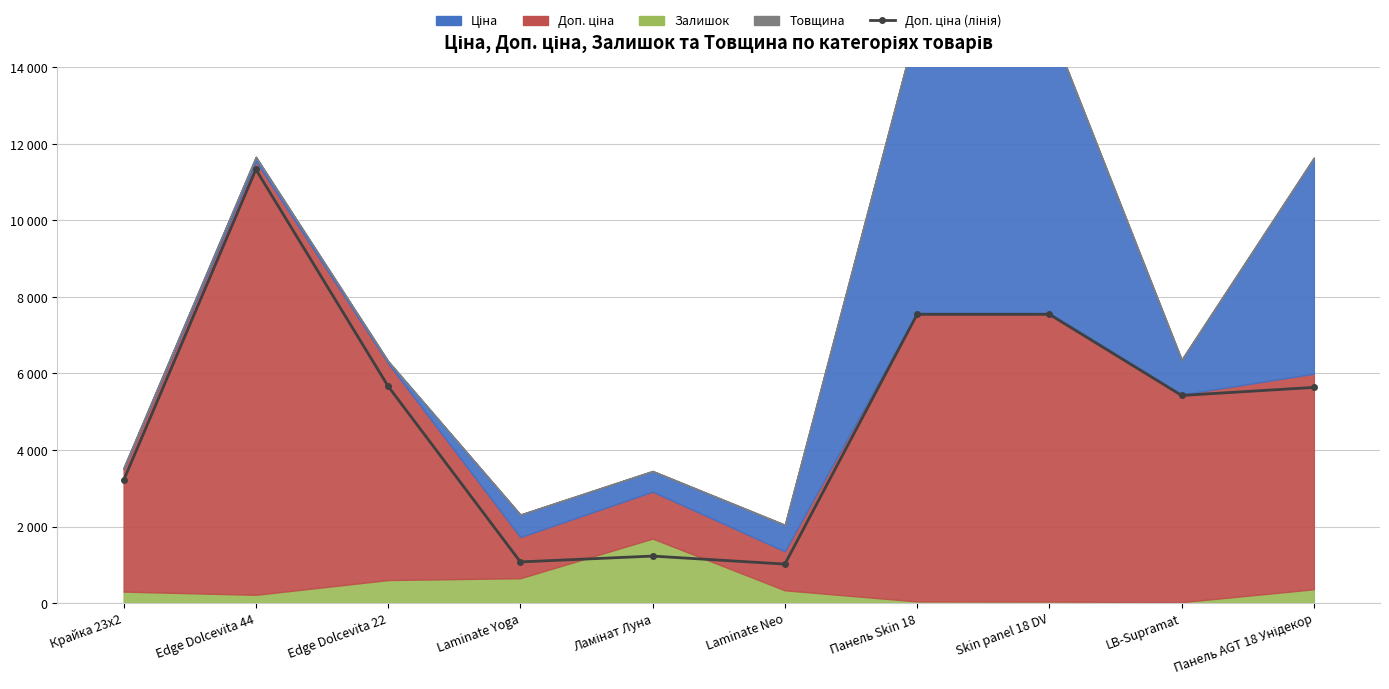

How many lines are shown in the chart?

1